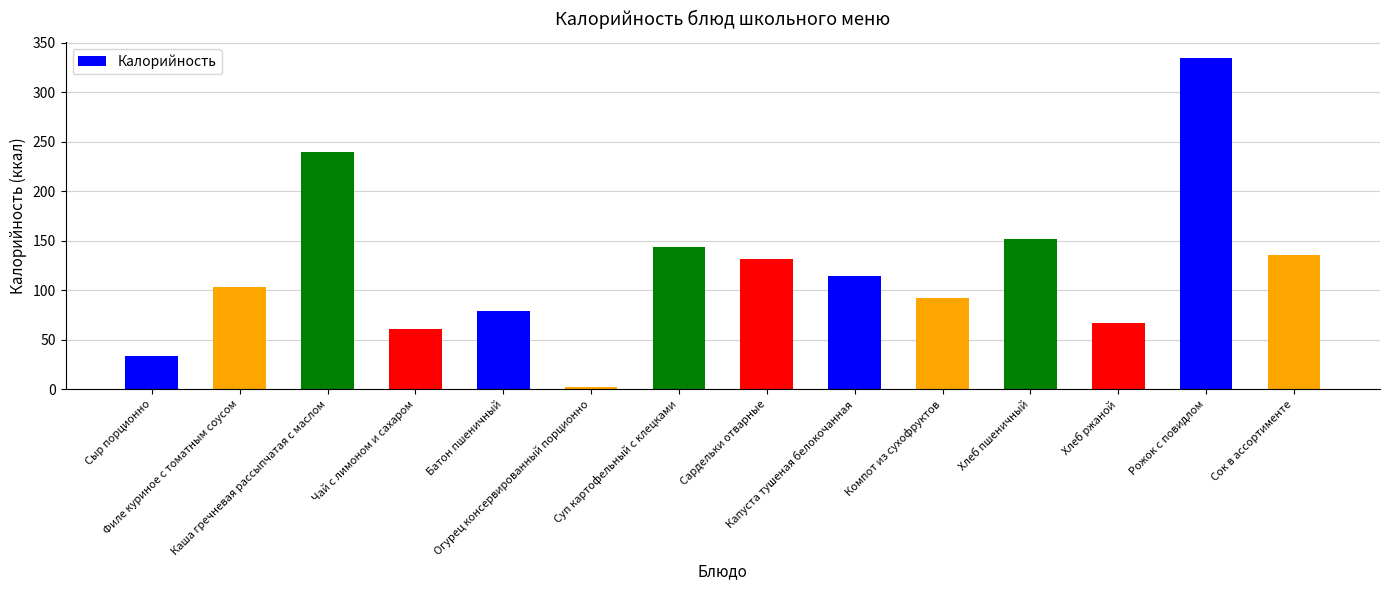

The chart shows a value of 61 at Чай с лимоном и сахаром. True or false?

True